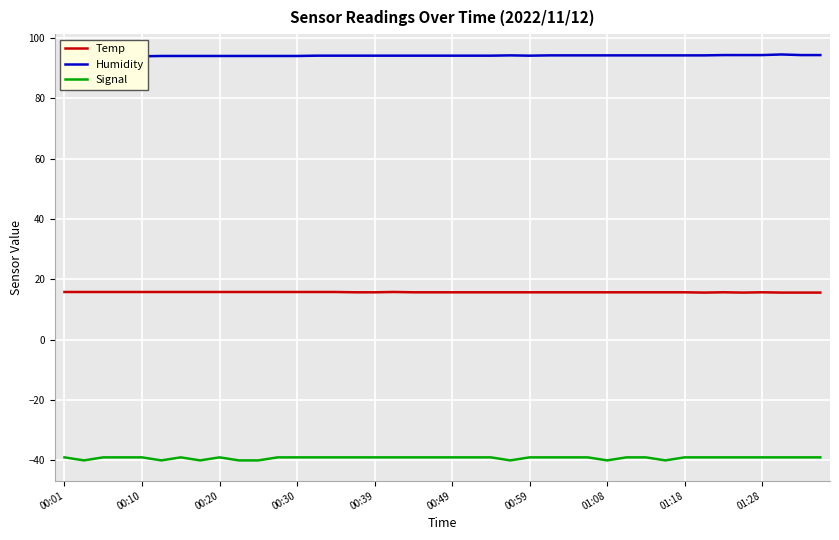

True or false: Temp and Signal intersect in this chart.

False